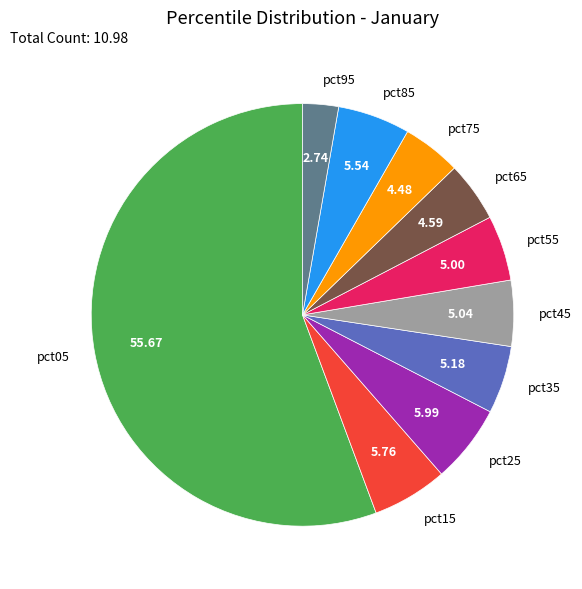

Which slice represents more than half of the pie?

pct05